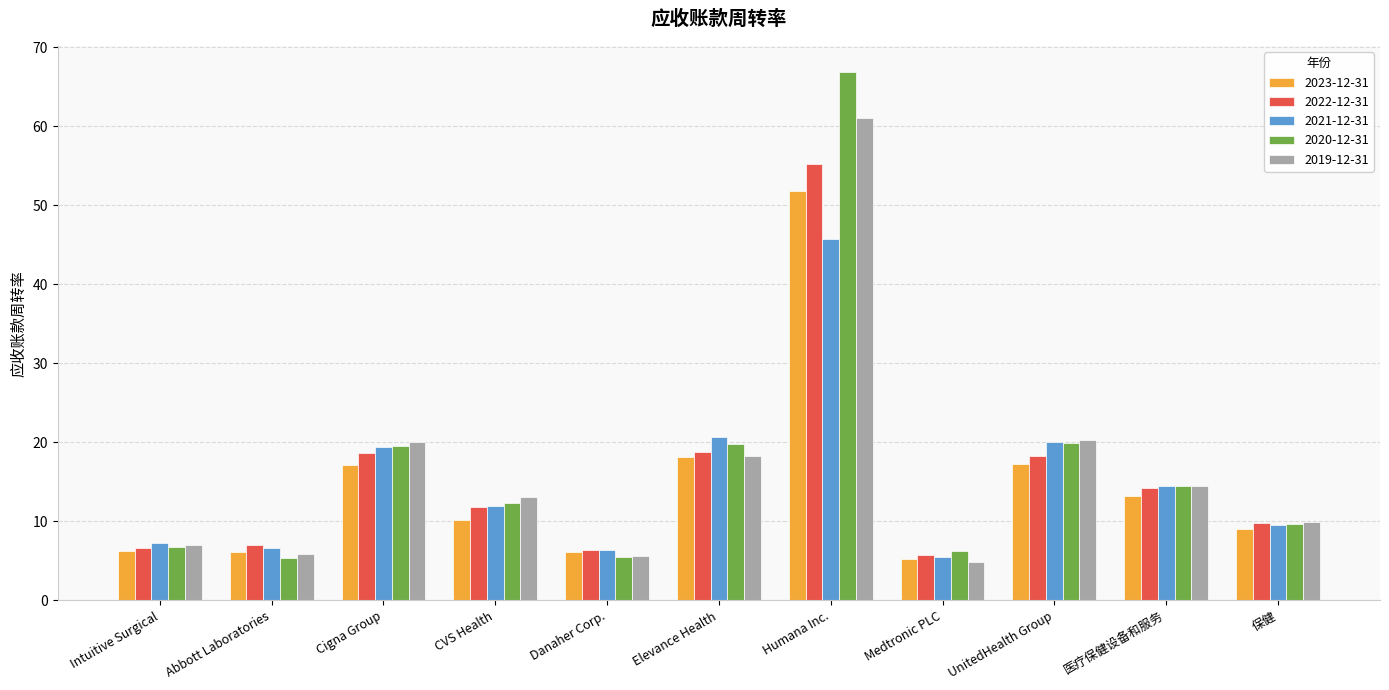

What is the value of the 2022-12-31 bar at the 2nd from the left?

7.0